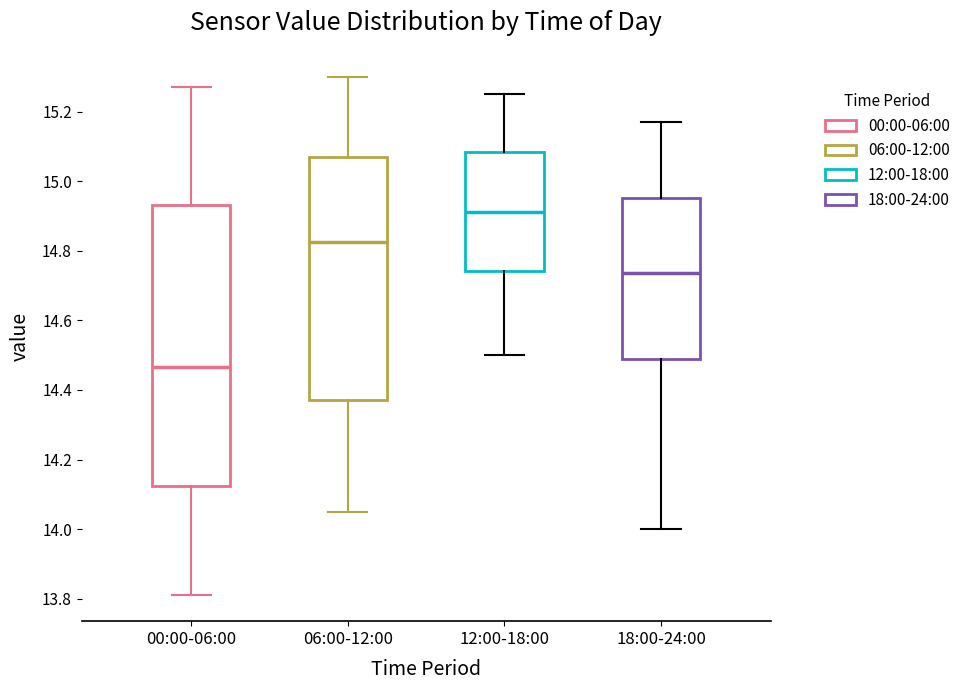

Which box is the tallest, from its lower edge to its upper edge?

00:00-06:00